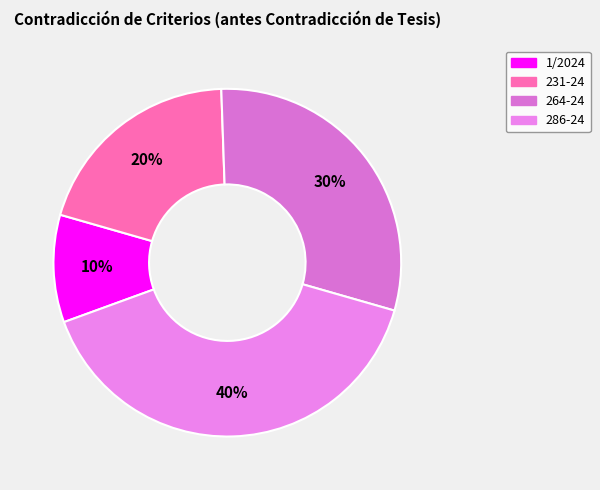

How many slices are in this pie chart?

4